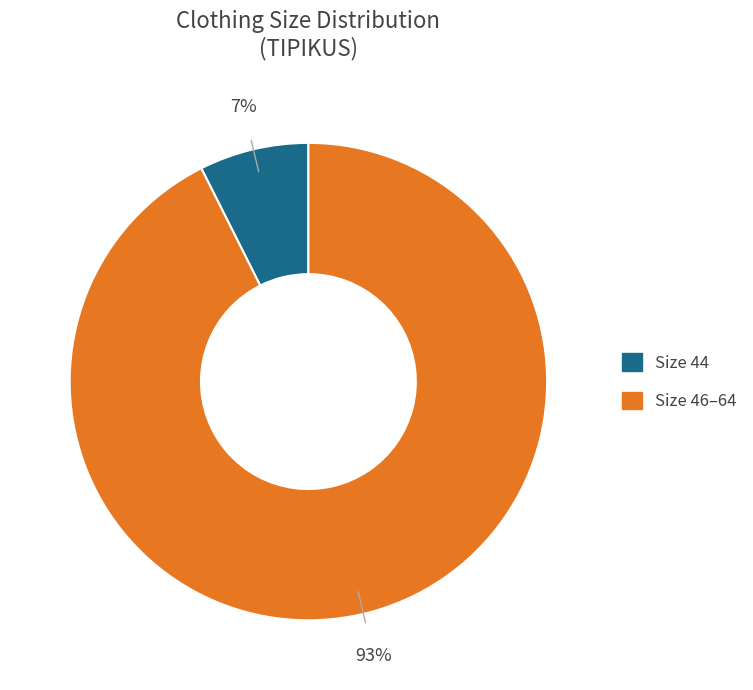

Does any single category account for the majority?

Yes